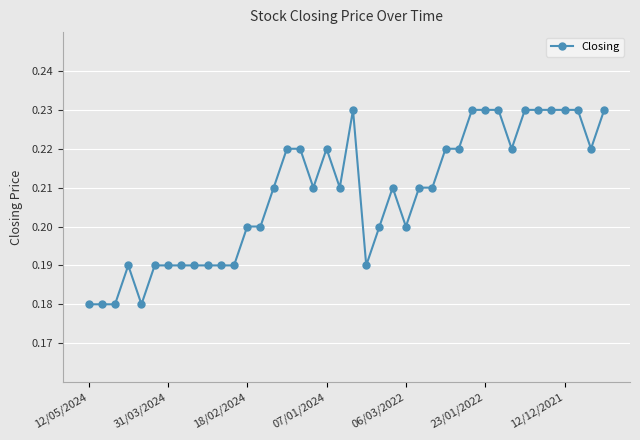

What is the sum of all values?

8.3